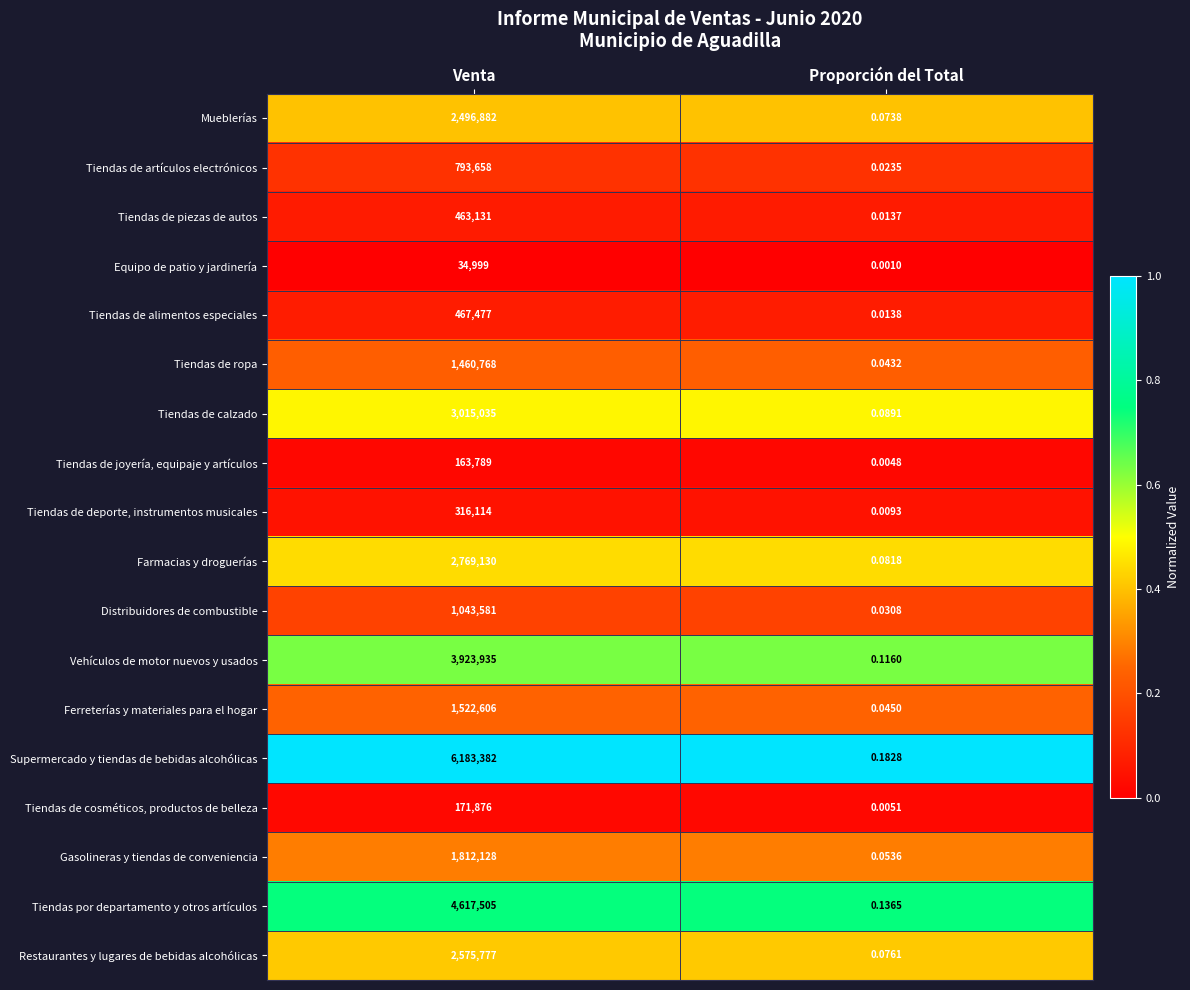

Which category has the lowest value across all series?

Proporción del Total